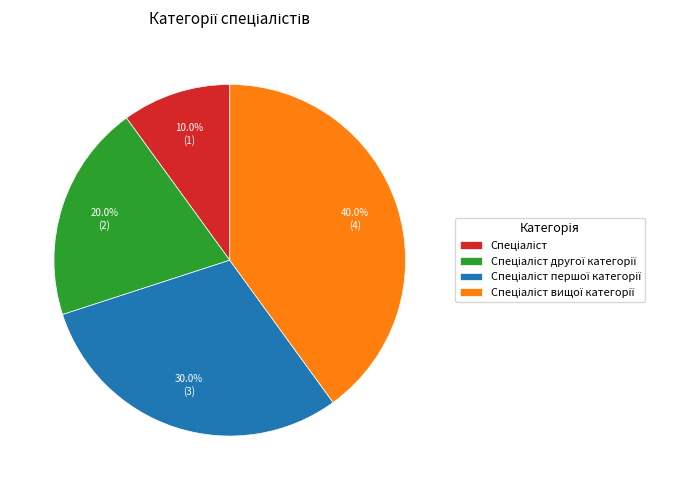

Does any single category account for the majority?

No